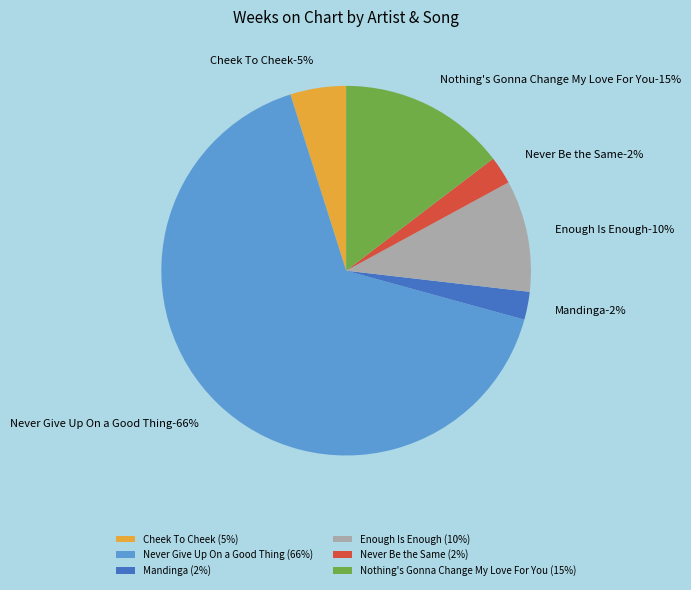

How many segments does this pie chart have?

6